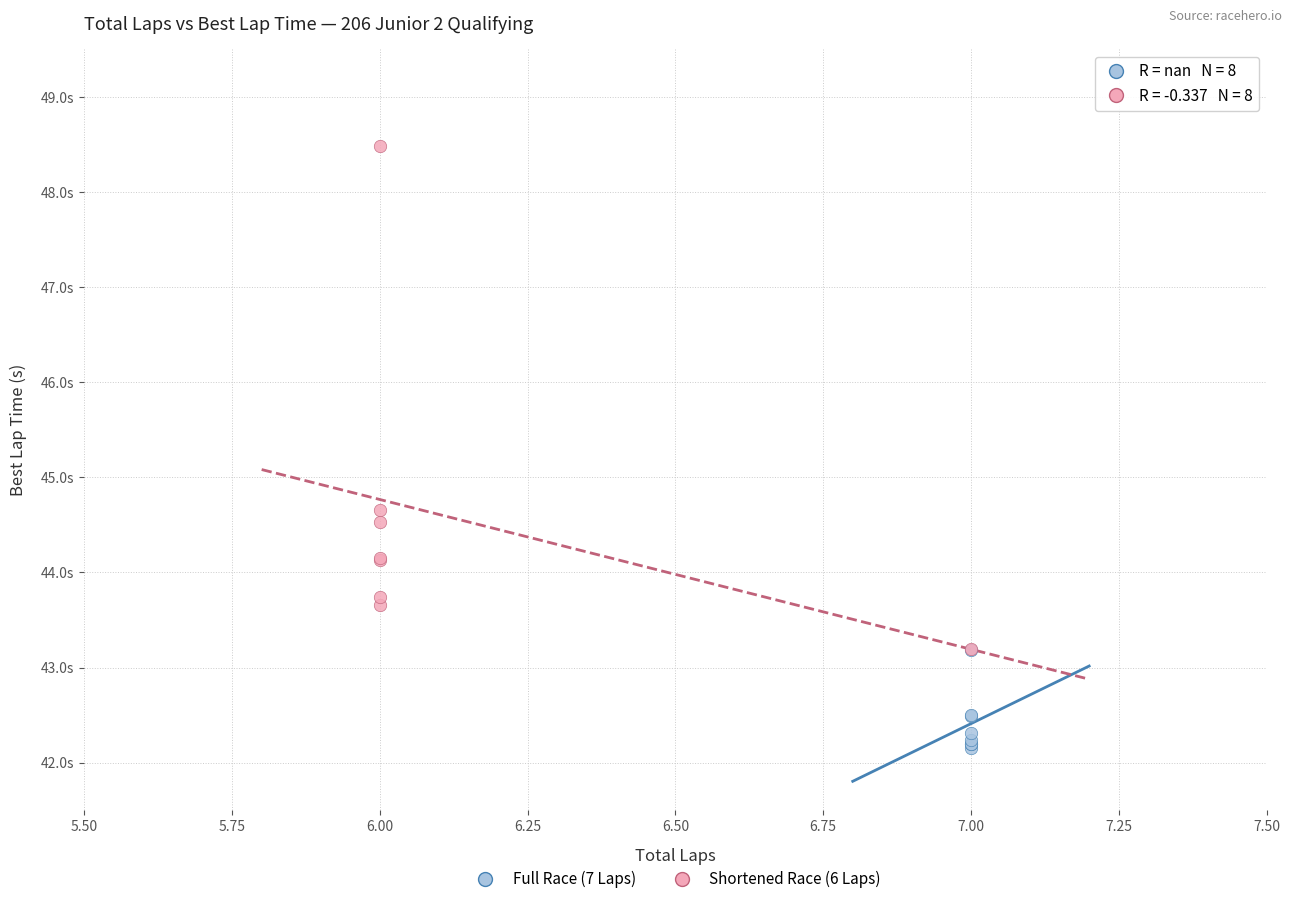

Which series has the widest spread of Y values?

Shortened Race (6 Laps)